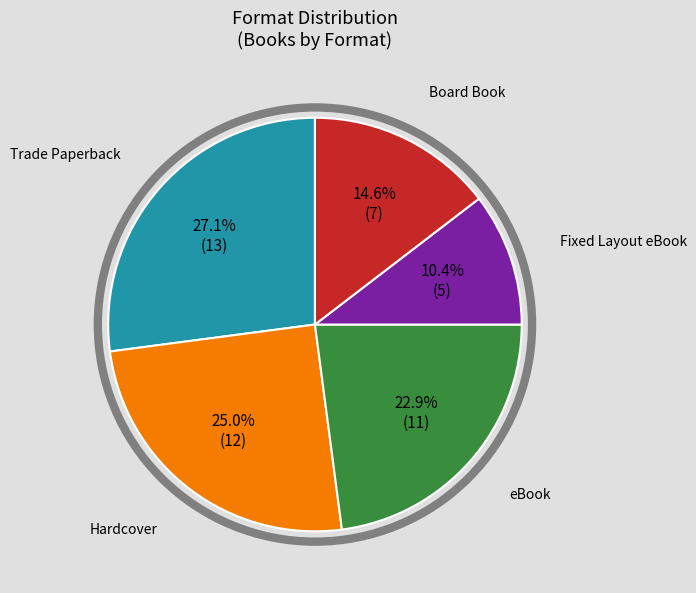

Does any single category account for the majority?

No